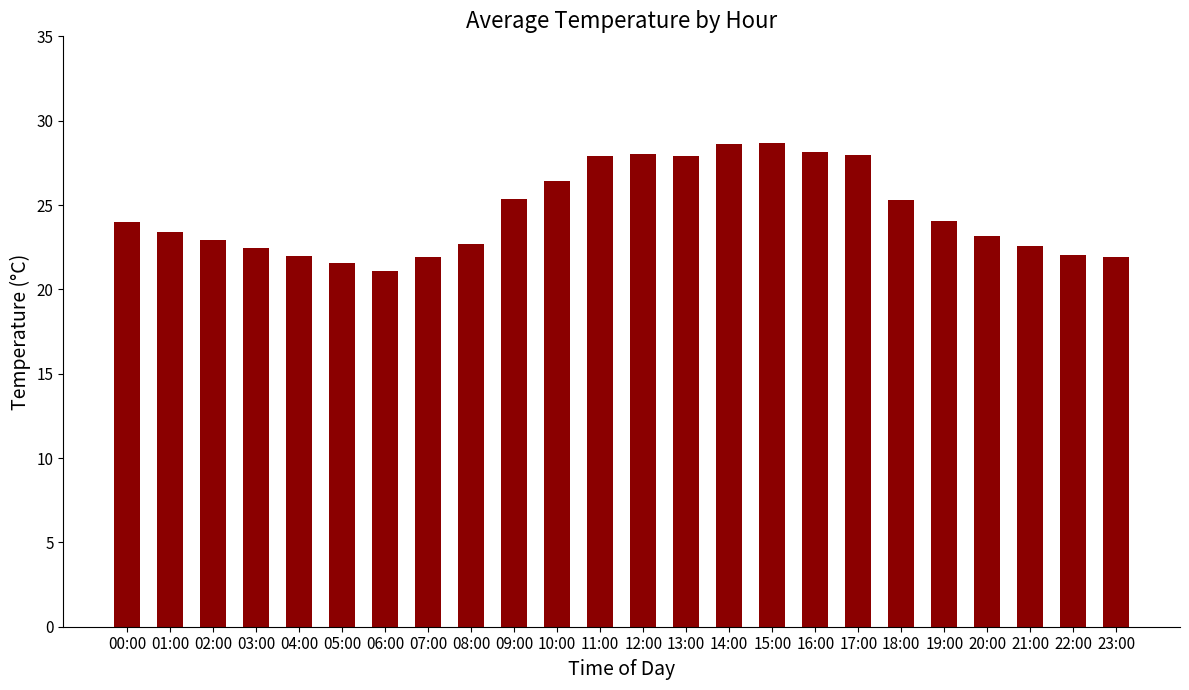

What is the average value?

24.6